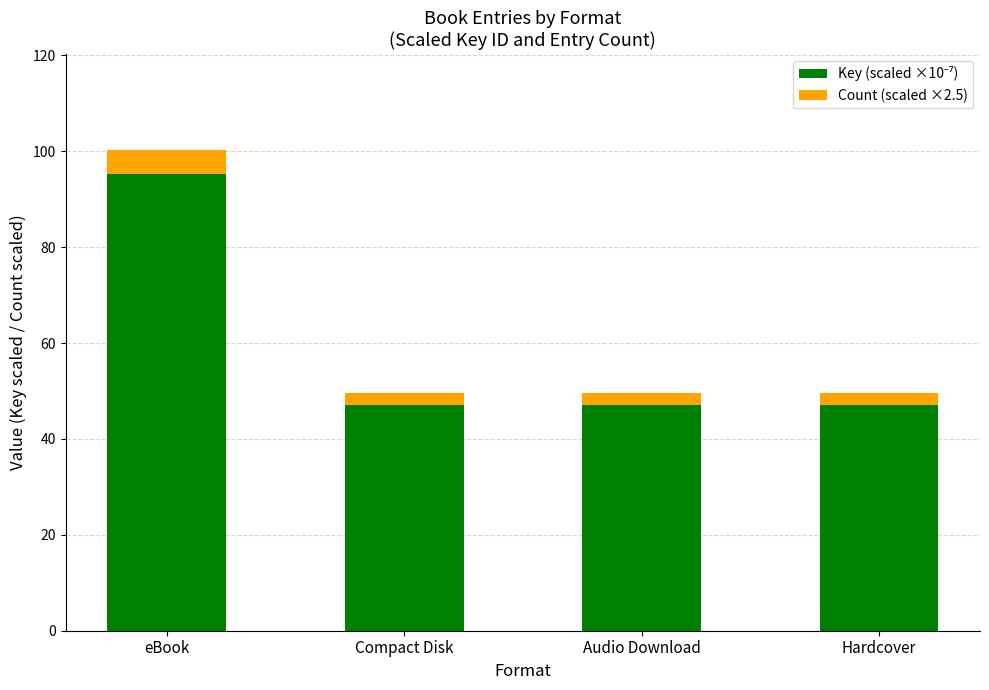

At which category is the sum across all series the highest?

eBook